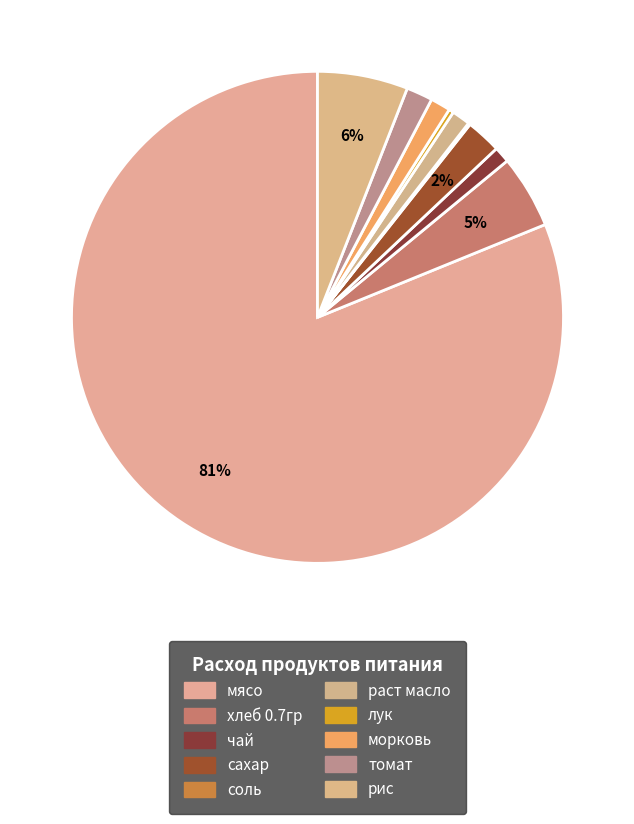

Is it true that раст масло is 11% of the pie?

False